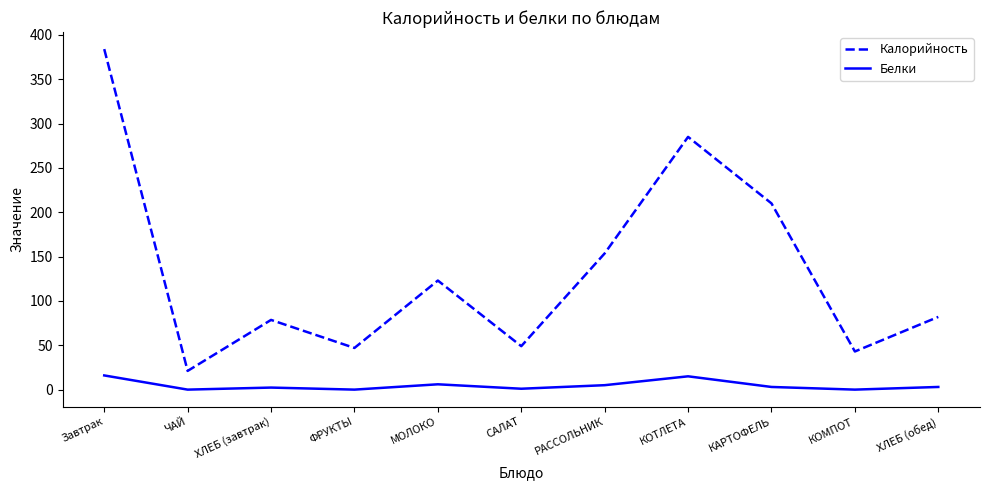

What is the sum of the Белки values at ХЛЕБ (завтрак) and МОЛОКО?

8.3